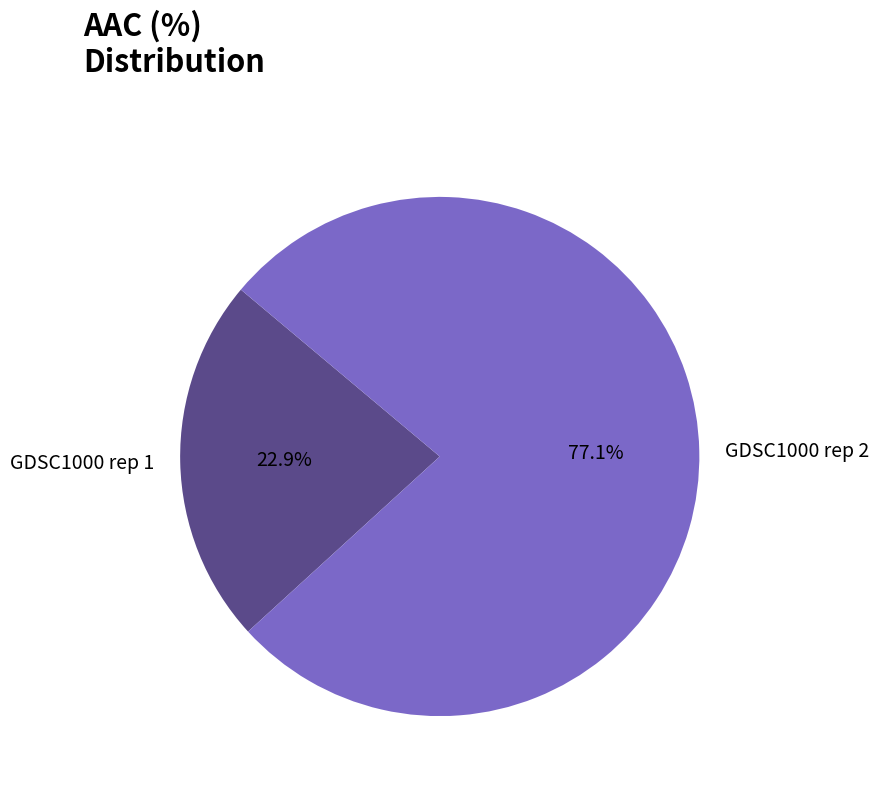

To the nearest percent, what is the difference between the GDSC1000 rep 2 and GDSC1000 rep 1 slice percentages?

54%